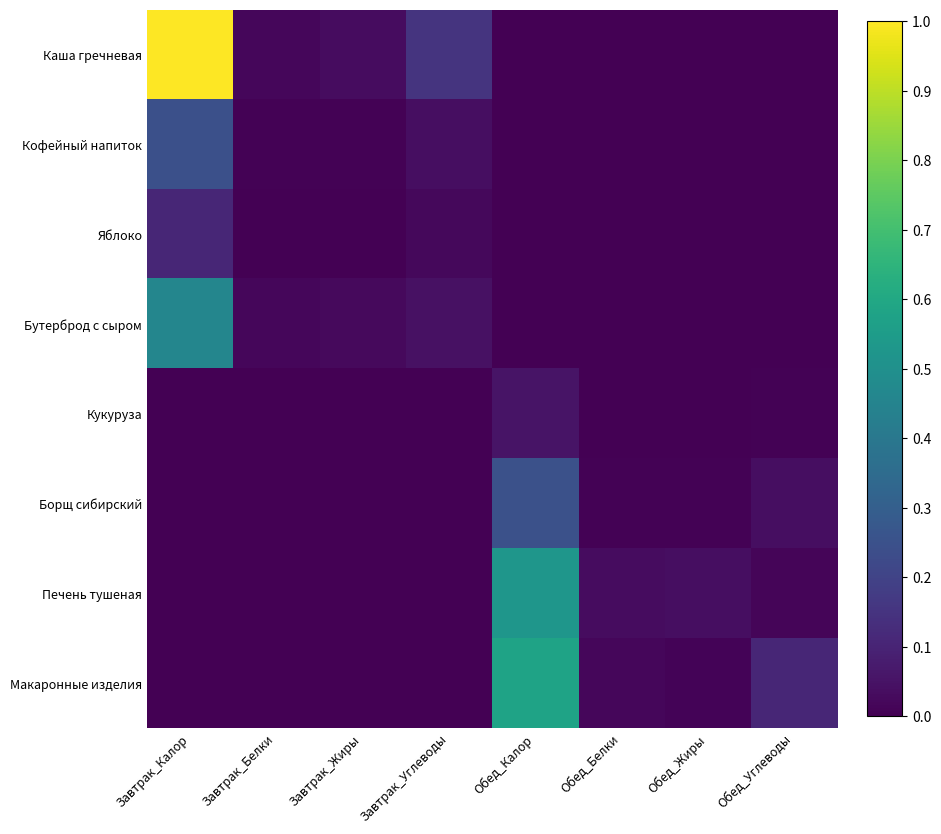

Reading left to right, extract all data points from this chart.

Каша гречневая: Завтрак_Калор=1.0	Завтрак_Белки=0.0	Завтрак_Жиры=0.0	Завтрак_Углеводы=0.2	Обед_Калор=0.0	Обед_Белки=0.0	Обед_Жиры=0.0	Обед_Углеводы=0.0
Кофейный напиток: Завтрак_Калор=0.2	Завтрак_Белки=0.0	Завтрак_Жиры=0.0	Завтрак_Углеводы=0.0	Обед_Калор=0.0	Обед_Белки=0.0	Обед_Жиры=0.0	Обед_Углеводы=0.0
Яблоко: Завтрак_Калор=0.1	Завтрак_Белки=0.0	Завтрак_Жиры=0.0	Завтрак_Углеводы=0.0	Обед_Калор=0.0	Обед_Белки=0.0	Обед_Жиры=0.0	Обед_Углеводы=0.0
Бутерброд с сыром: Завтрак_Калор=0.5	Завтрак_Белки=0.0	Завтрак_Жиры=0.0	Завтрак_Углеводы=0.0	Обед_Калор=0.0	Обед_Белки=0.0	Обед_Жиры=0.0	Обед_Углеводы=0.0
Кукуруза: Завтрак_Калор=0.0	Завтрак_Белки=0.0	Завтрак_Жиры=0.0	Завтрак_Углеводы=0.0	Обед_Калор=0.1	Обед_Белки=0.0	Обед_Жиры=0.0	Обед_Углеводы=0.0
Борщ сибирский: Завтрак_Калор=0.0	Завтрак_Белки=0.0	Завтрак_Жиры=0.0	Завтрак_Углеводы=0.0	Обед_Калор=0.2	Обед_Белки=0.0	Обед_Жиры=0.0	Обед_Углеводы=0.0
Печень тушеная: Завтрак_Калор=0.0	Завтрак_Белки=0.0	Завтрак_Жиры=0.0	Завтрак_Углеводы=0.0	Обед_Калор=0.5	Обед_Белки=0.0	Обед_Жиры=0.0	Обед_Углеводы=0.0
Макаронные изделия: Завтрак_Калор=0.0	Завтрак_Белки=0.0	Завтрак_Жиры=0.0	Завтрак_Углеводы=0.0	Обед_Калор=0.6	Обед_Белки=0.0	Обед_Жиры=0.0	Обед_Углеводы=0.1